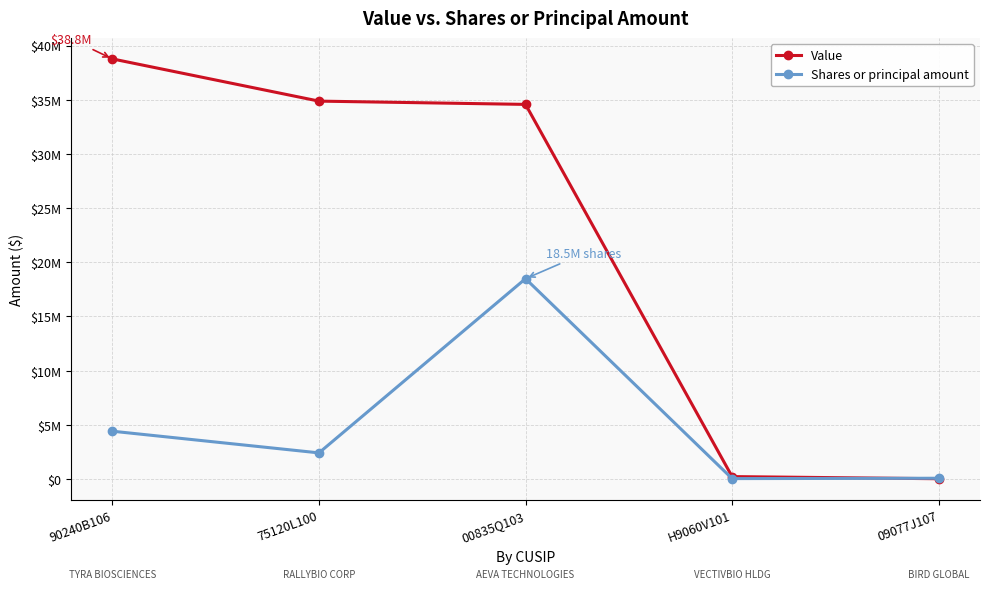

Which series has the largest total across all categories?

Value